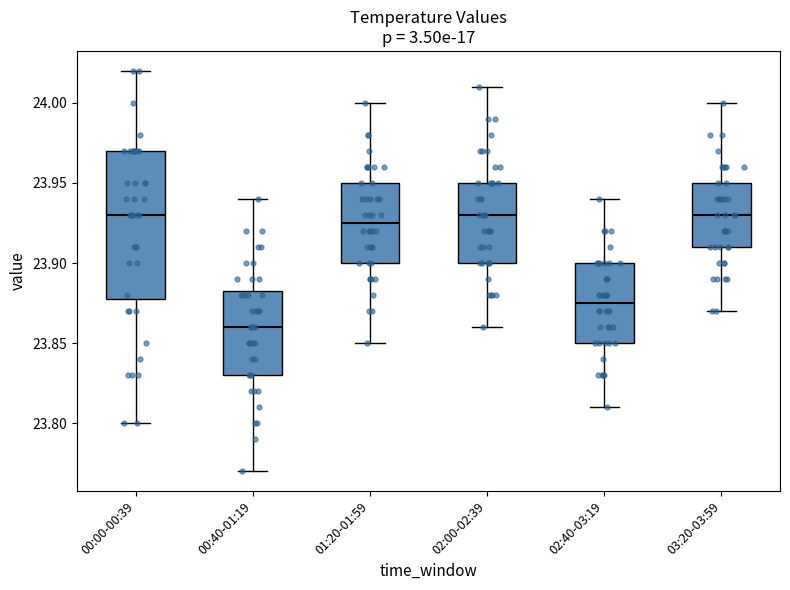

Which box is the tallest, from its lower edge to its upper edge?

00:00-00:39